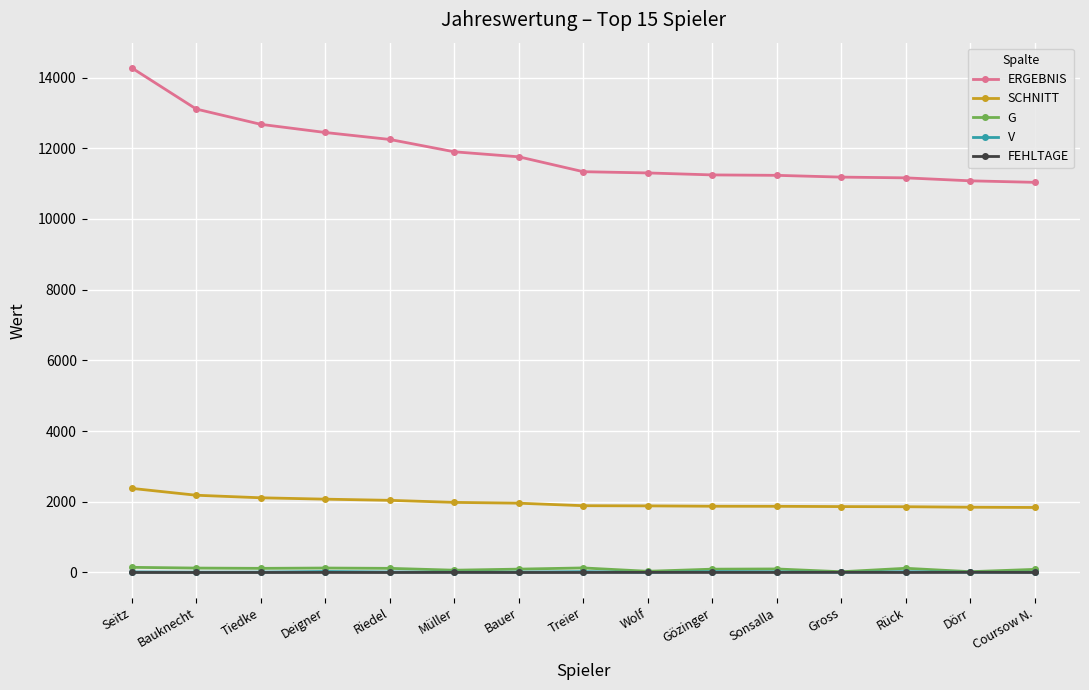

What is the sum of all G values?

1399